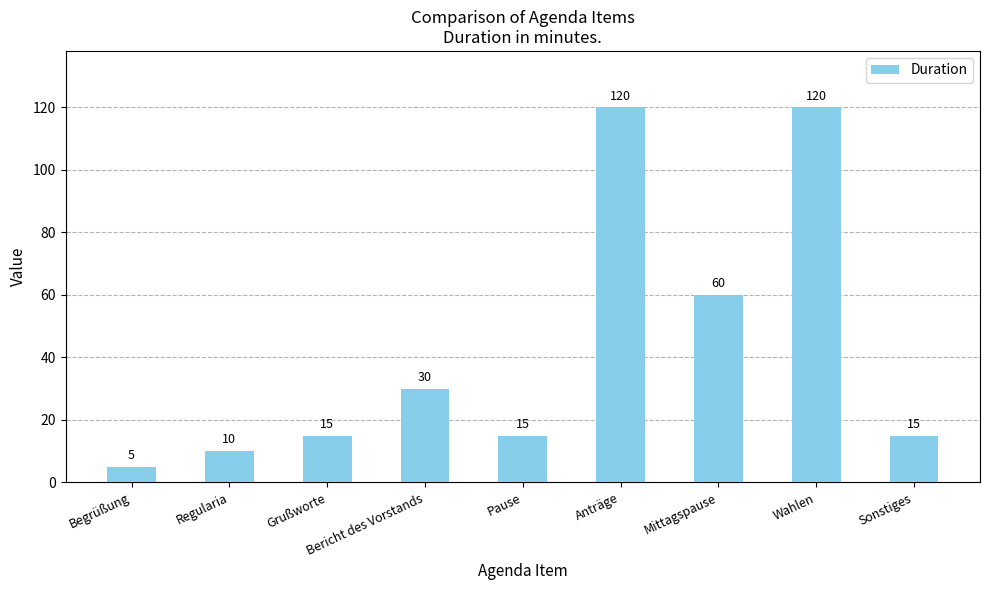

What is the greatest value displayed?

120